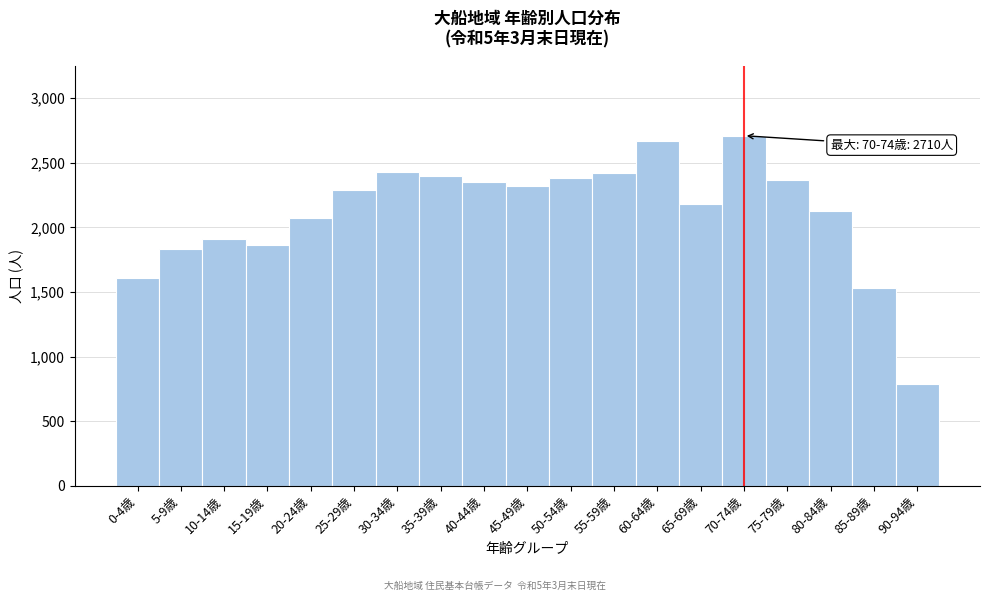

Which label corresponds to the smallest value in the chart?

90-94歳